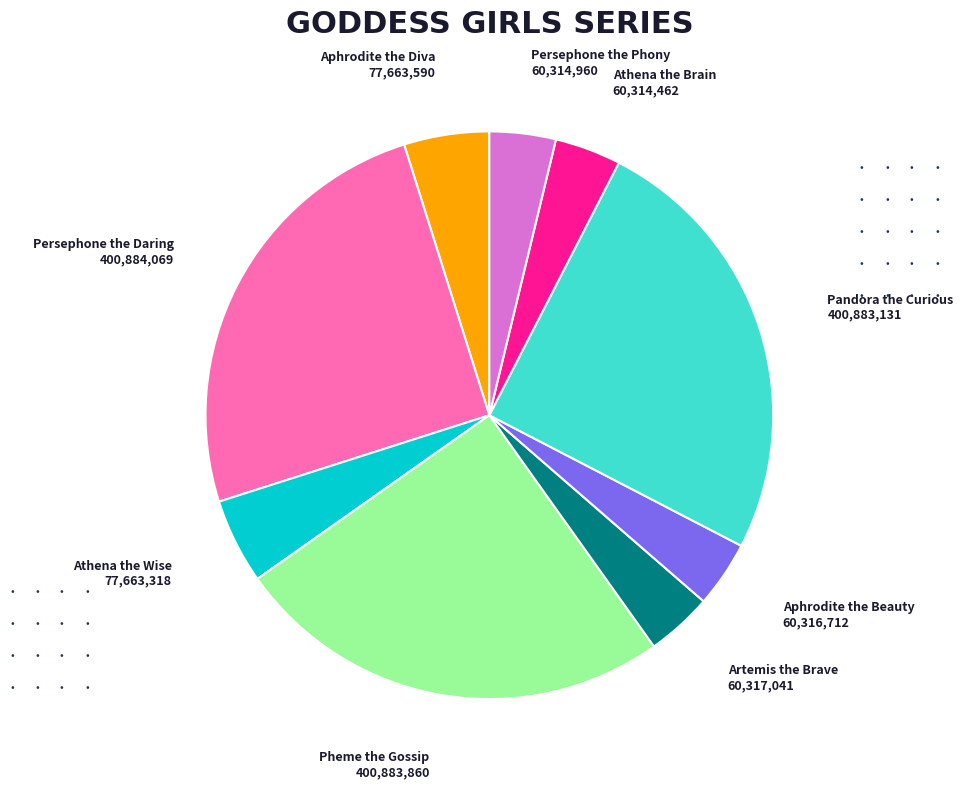

Is it true that Persephone the Daring is 25% of the pie?

True